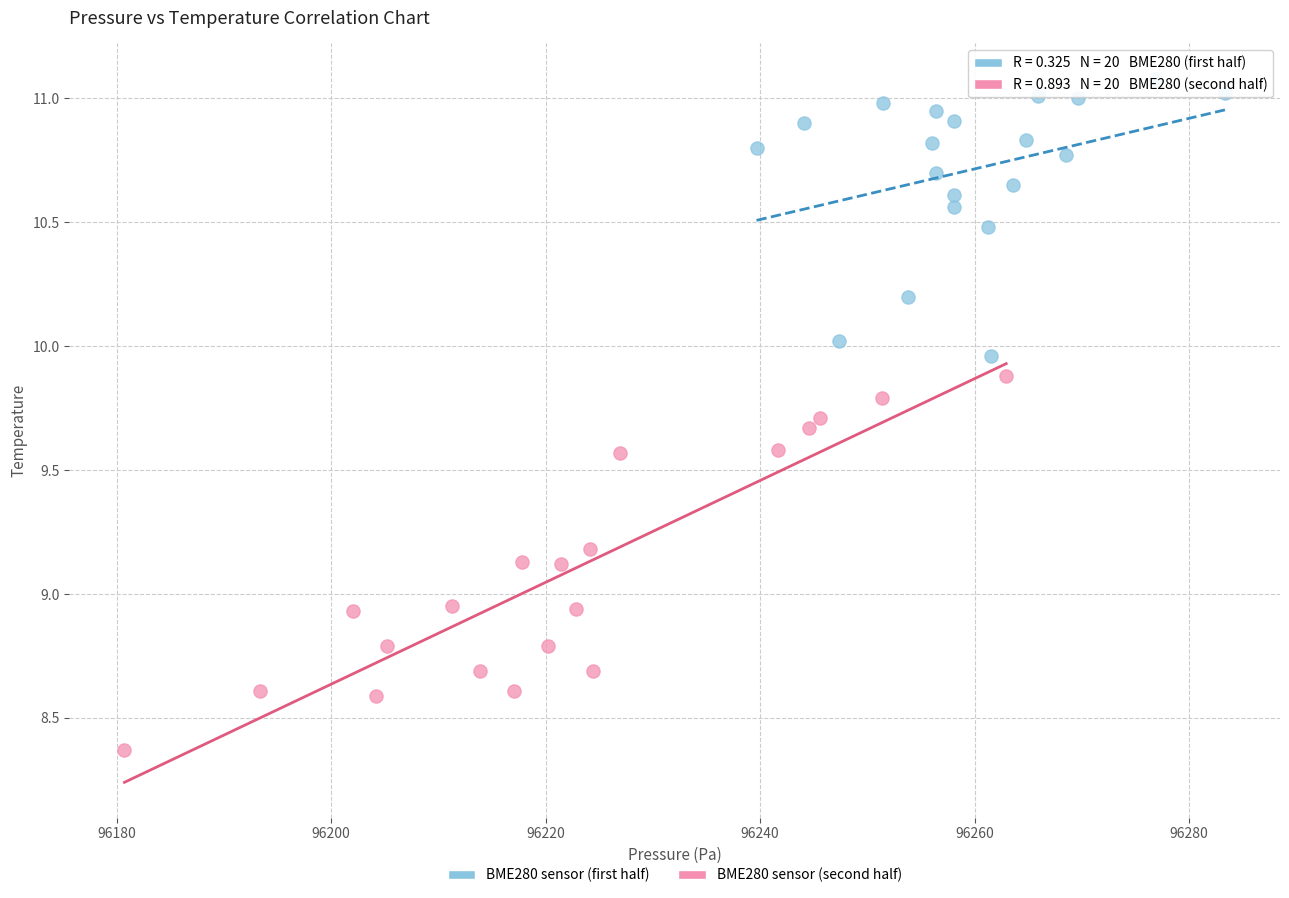

What are all the series names shown in the legend?

BME280 sensor (first half), BME280 sensor (second half)